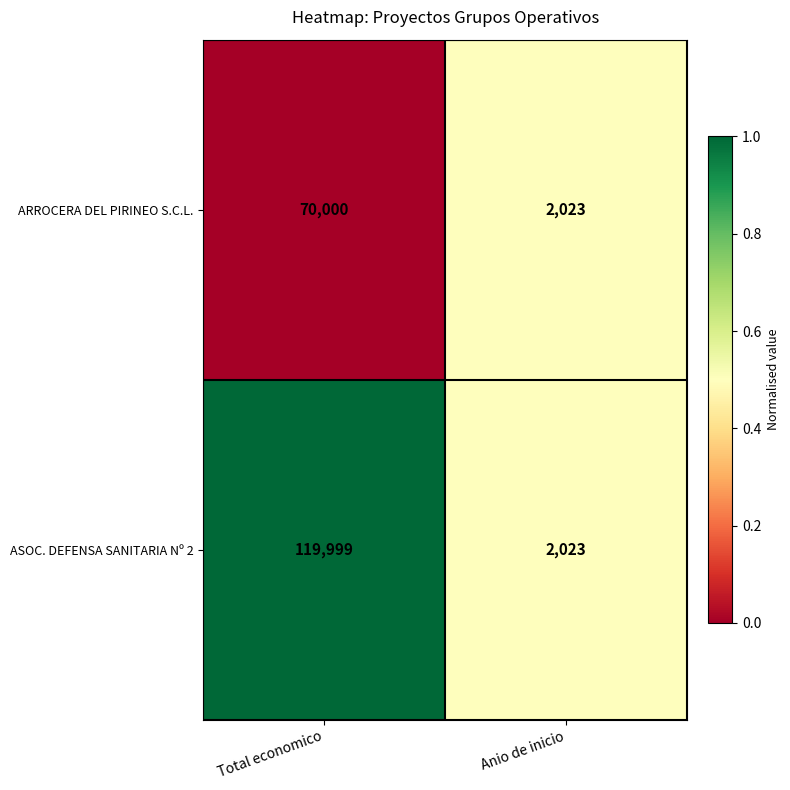

Reading left to right, transcribe all the data shown in this chart.

ARROCERA DEL PIRINEO S.C.L.: Total economico=70000	Anio de inicio=2023
ASOC. DEFENSA SANITARIA Nº 2: Total economico=119999	Anio de inicio=2023